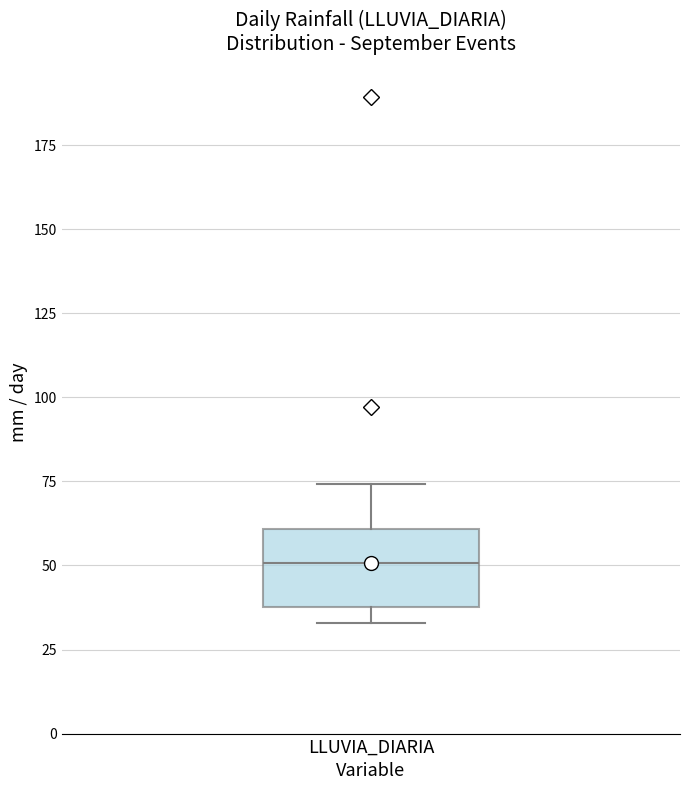

Read this box plot against the y-axis: the position of the median line, the range covered by the box, and the ends of both whiskers. The values are not printed on the chart, so give them approximately, as read against the axis.

median 50, box 40 to 60, whiskers 35 to 75